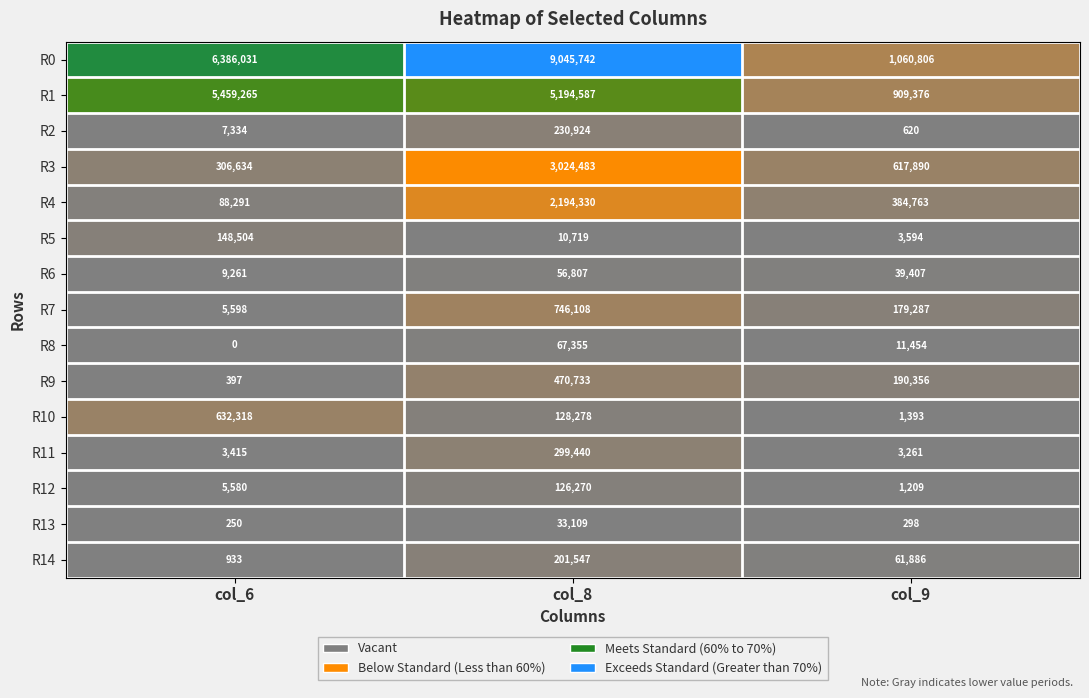

Is it true that R0 equals 1854529 at col_9?

False